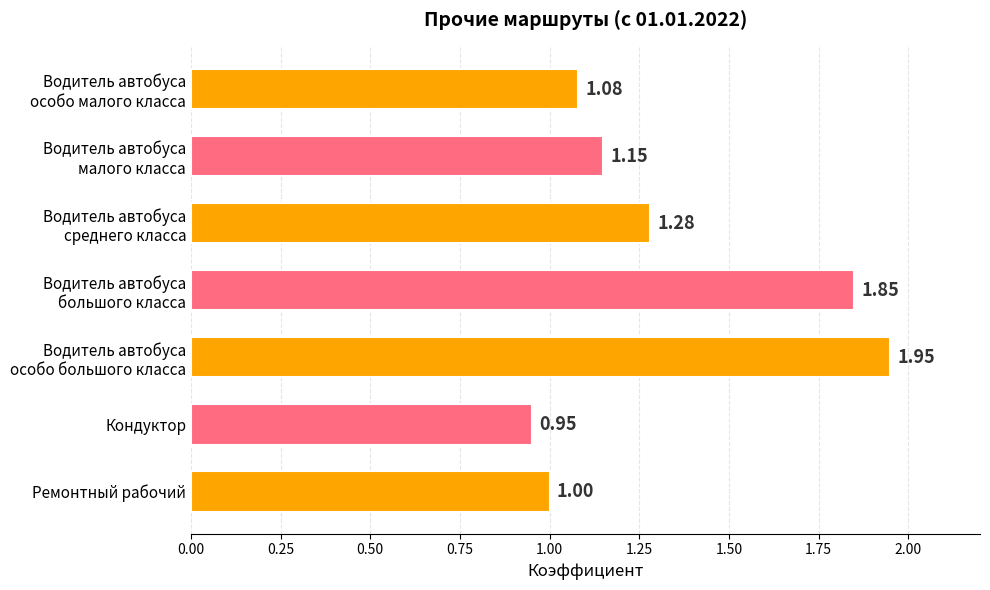

Does the chart contain stacked bars?

No